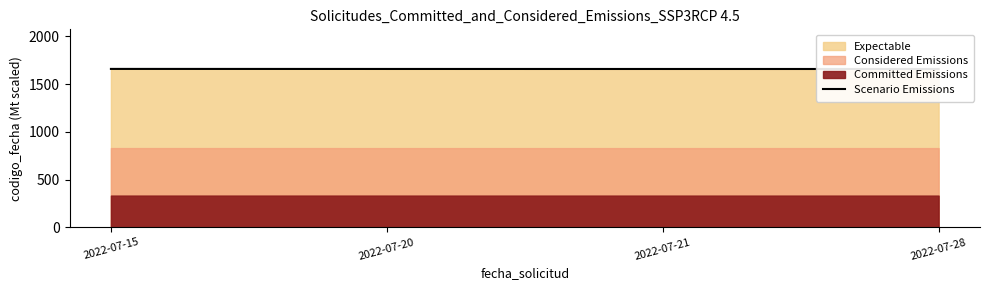

What is the value of the 4th point from the left?

1658.3